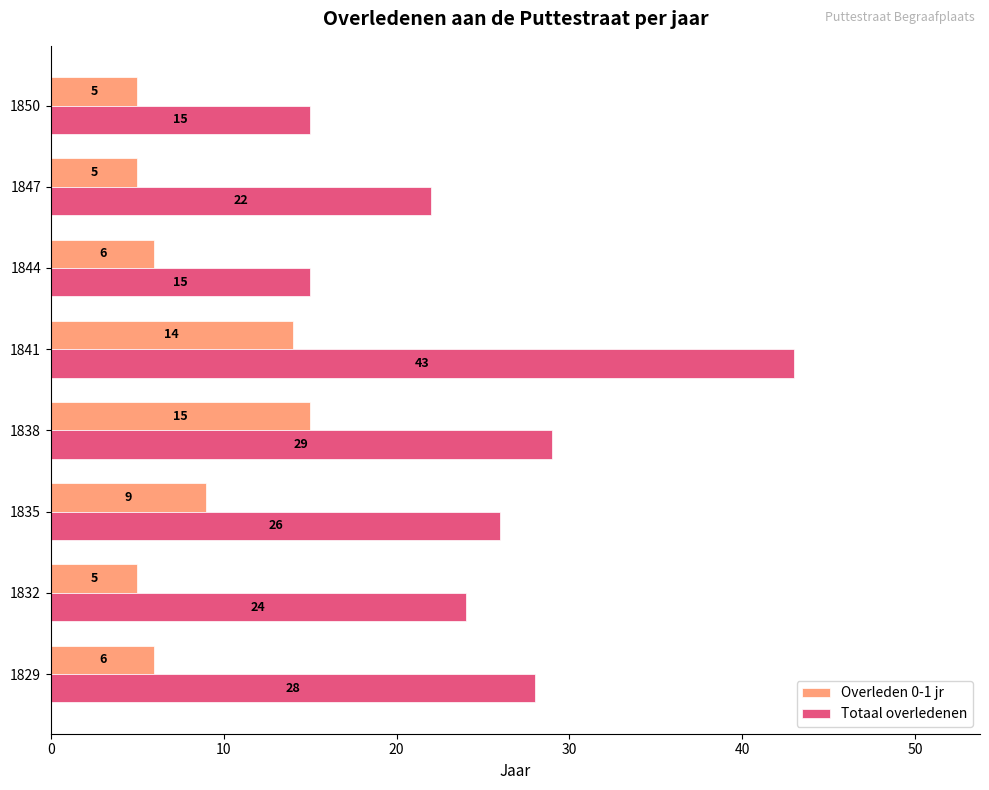

Which label corresponds to the largest value in the chart?

1841